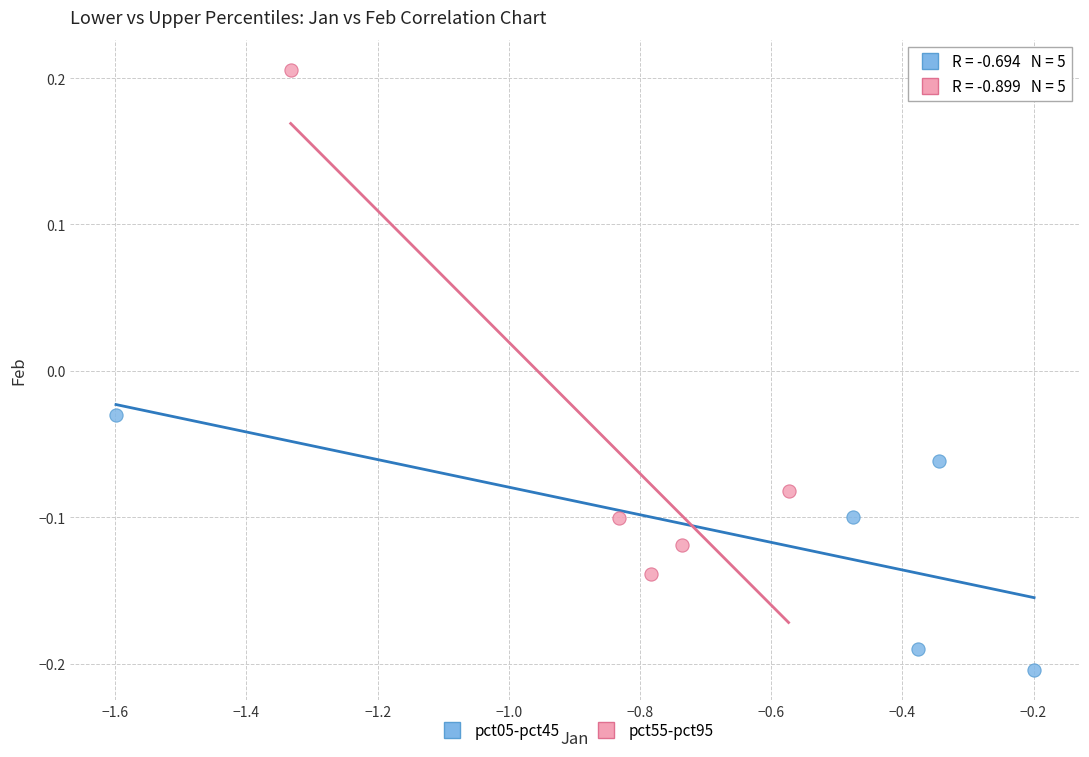

Which series contains the highest Y value?

pct55-pct95